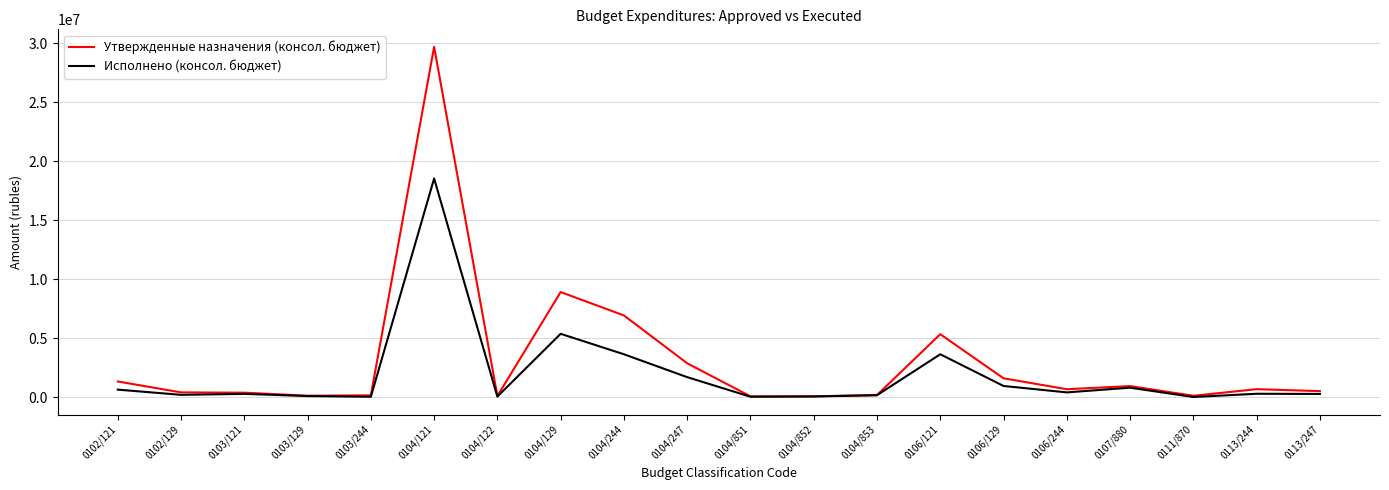

The value of Исполнено (консол. бюджет) at 0106/121 is 3623979.0. True or false?

True